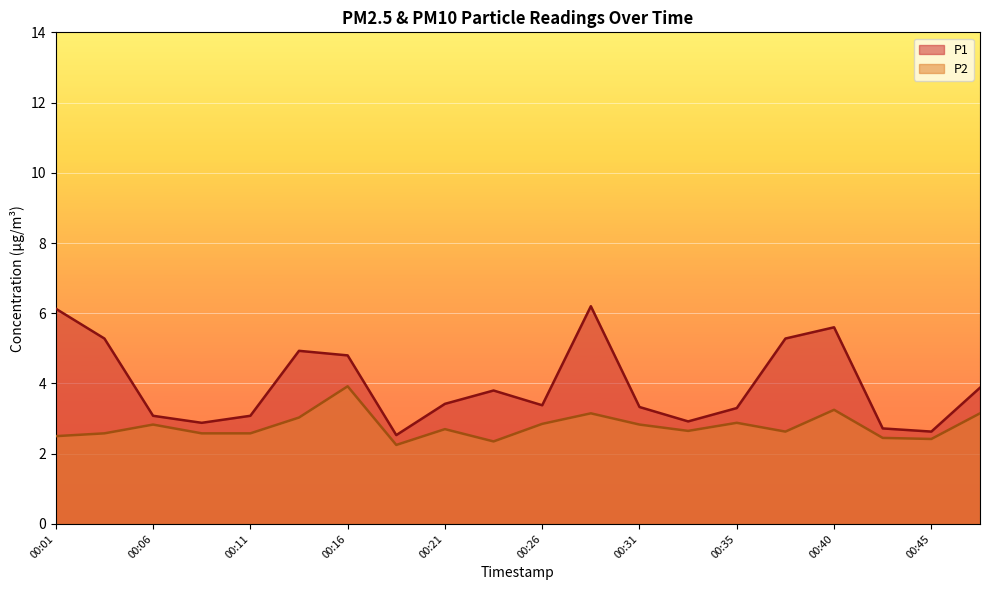

List the series in order of their overall mean, highest first.

P1, P2